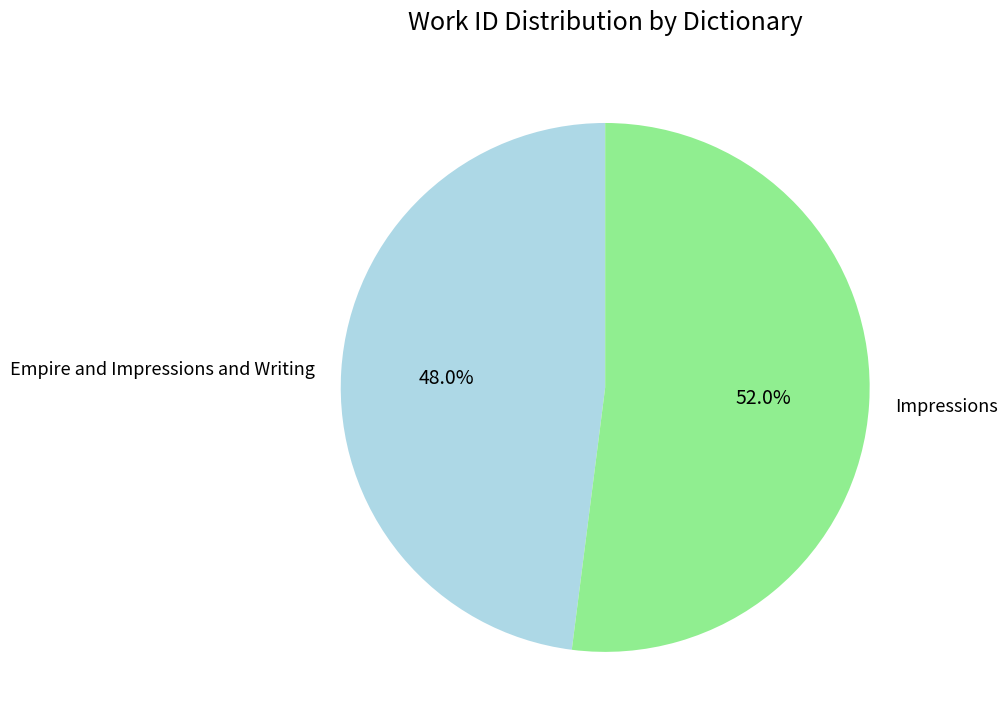

To the nearest percent, what percentage of the pie is Impressions?

52%